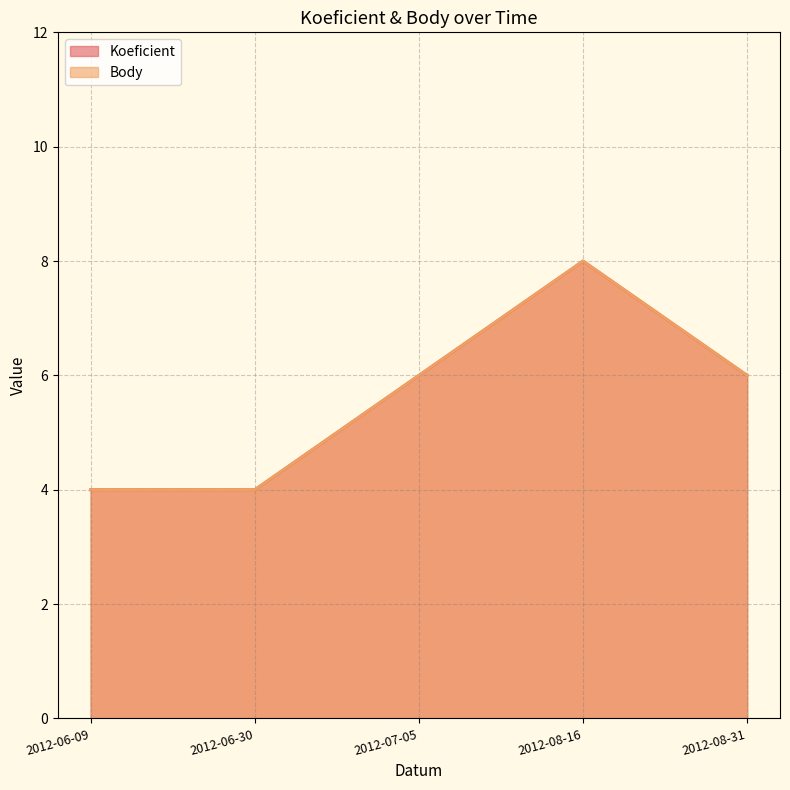

True or false: Body and Koeficient cross at least once.

False